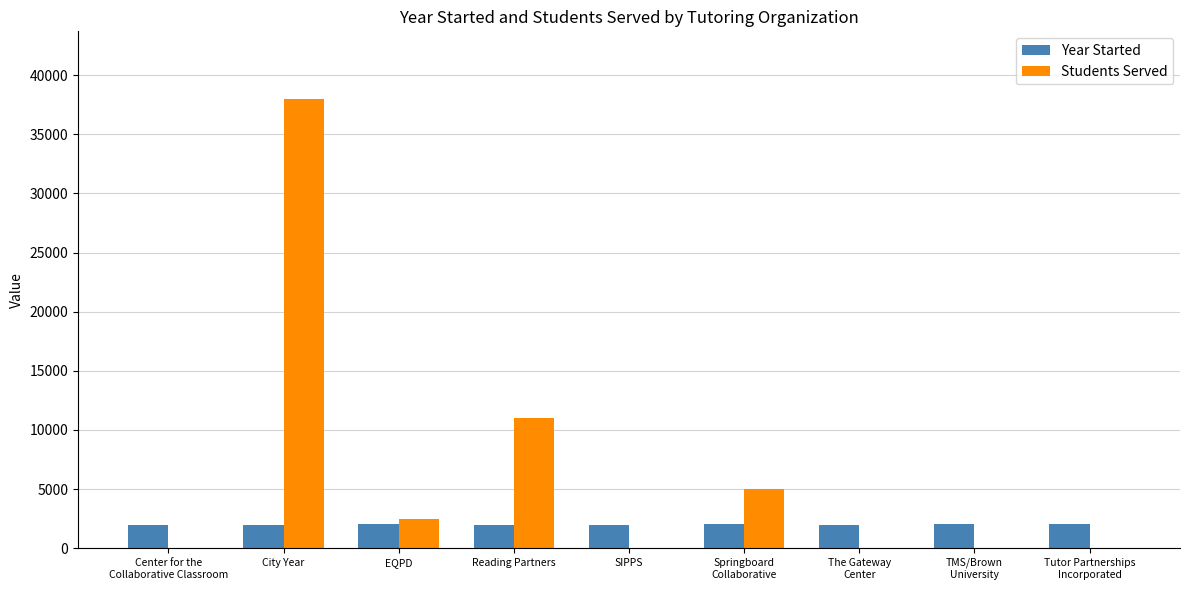

Are the bars horizontal?

No